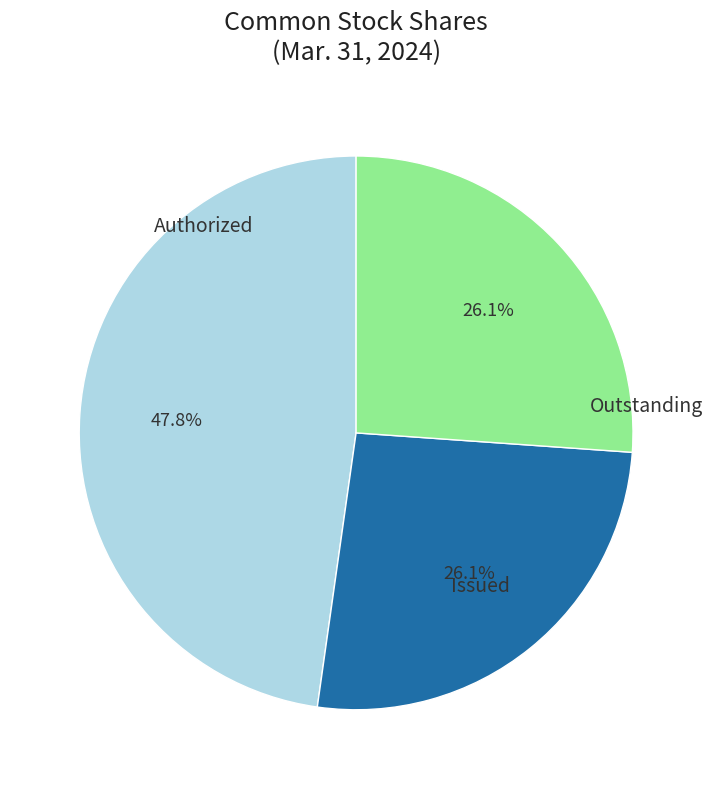

Is there a majority slice in this chart?

No